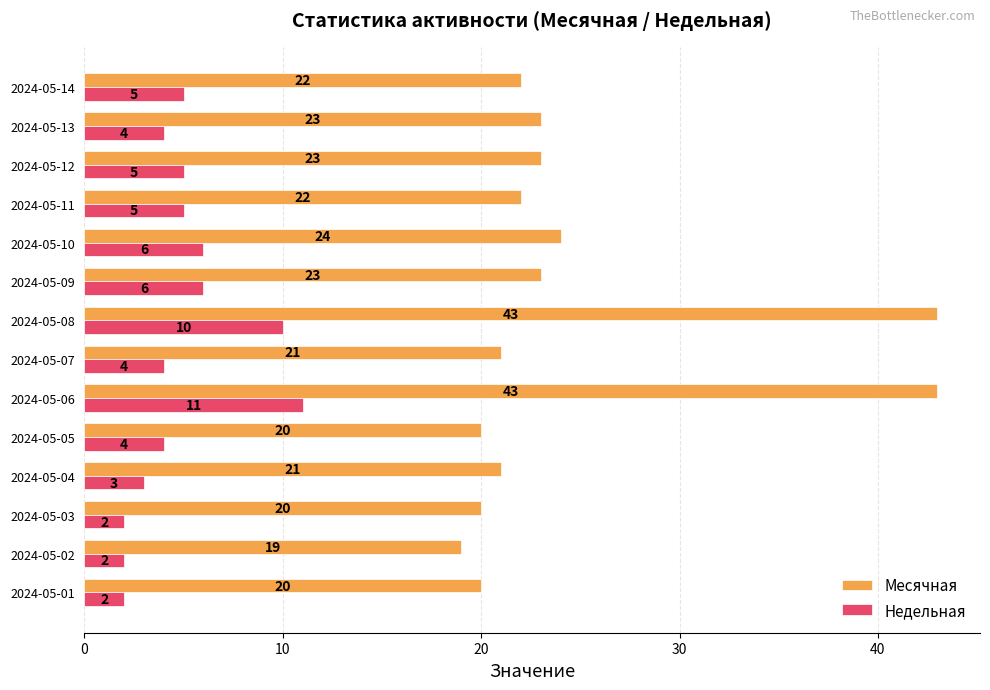

At how many categories does at least one series exceed 14?

14